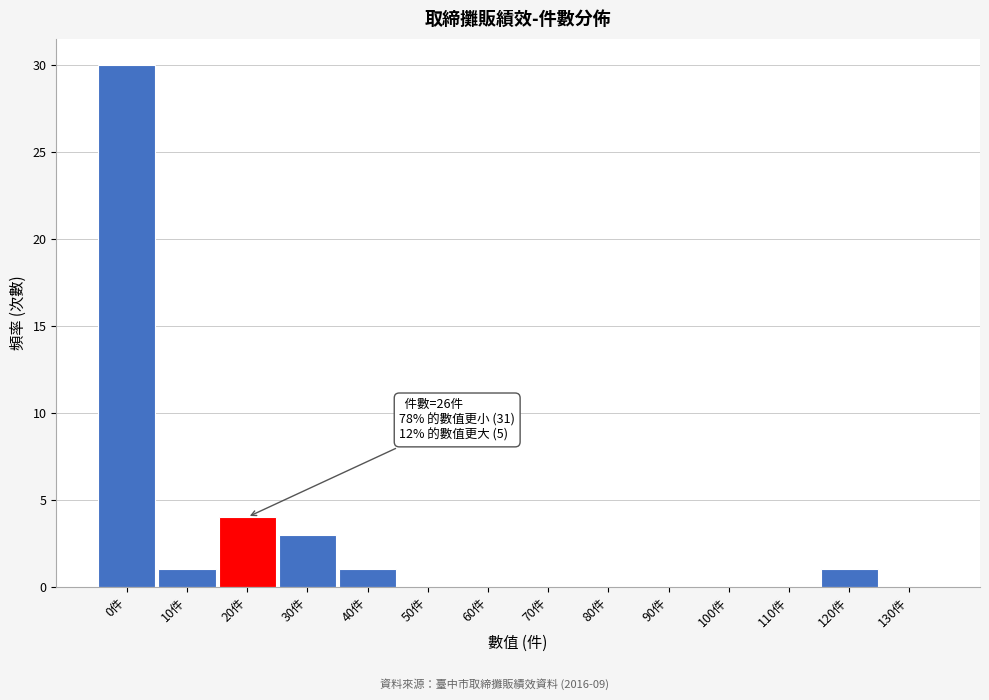

Reading left to right, extract all data points from this chart.

0件=30	10件=1	20件=4	30件=3	40件=1	50件=0	60件=0	70件=0	80件=0	90件=0	100件=0	110件=0	120件=1	130件=0